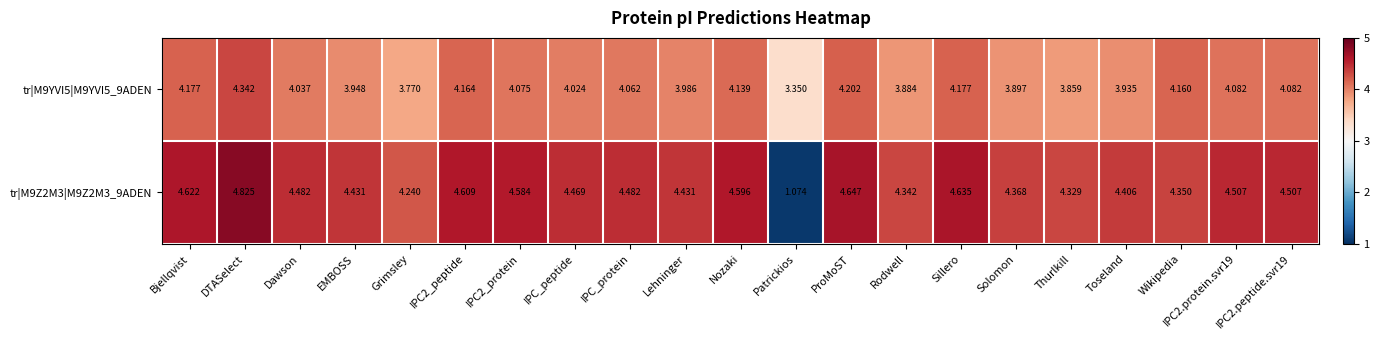

At which label does tr|M9YVI5|M9YVI5_9ADEN reach its peak?

DTASelect